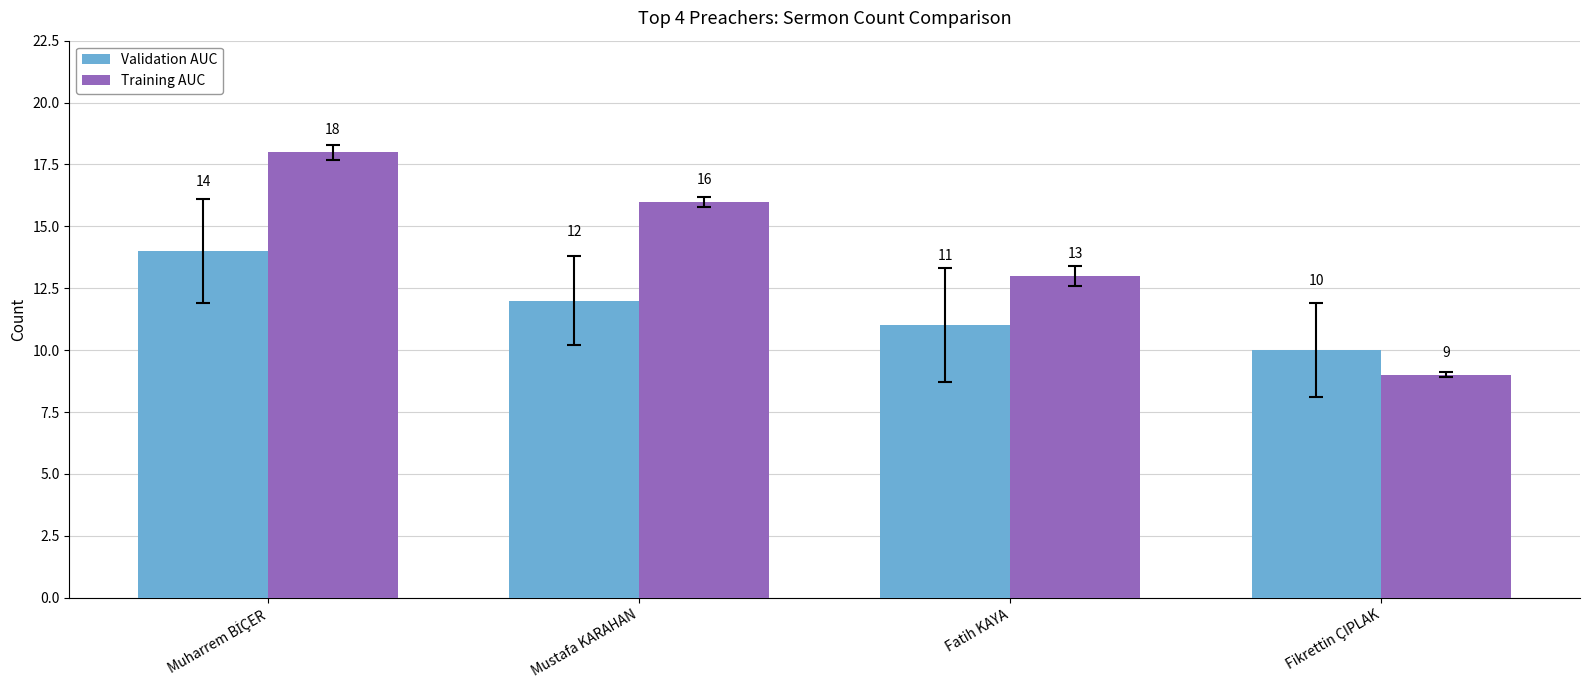

What is the smallest value displayed?

9